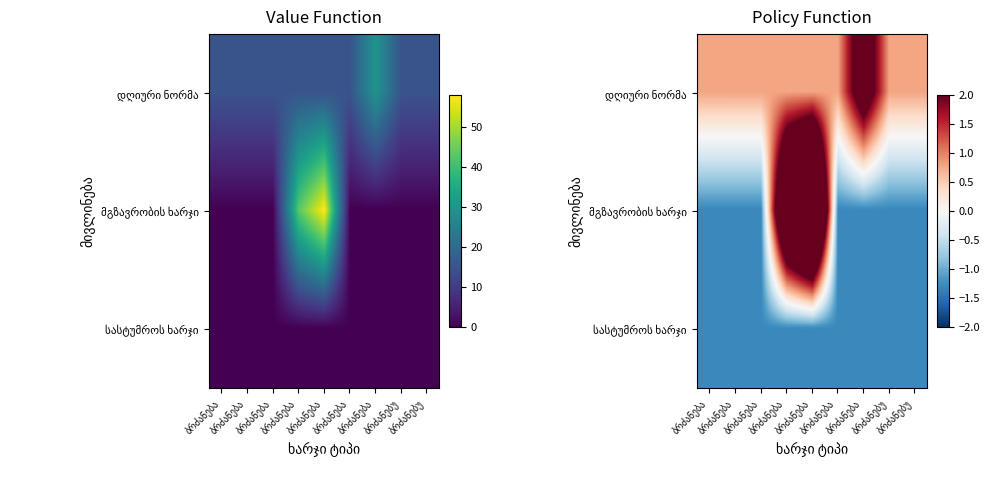

How many data points does each series have?

9